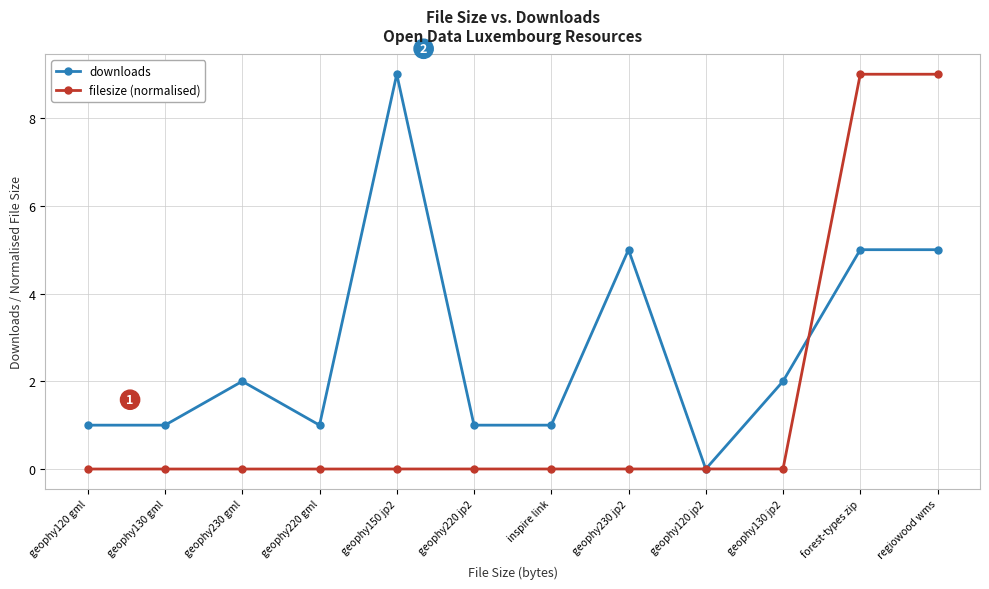

What is the spread (max minus min) of values at regiowood wms?

4.0